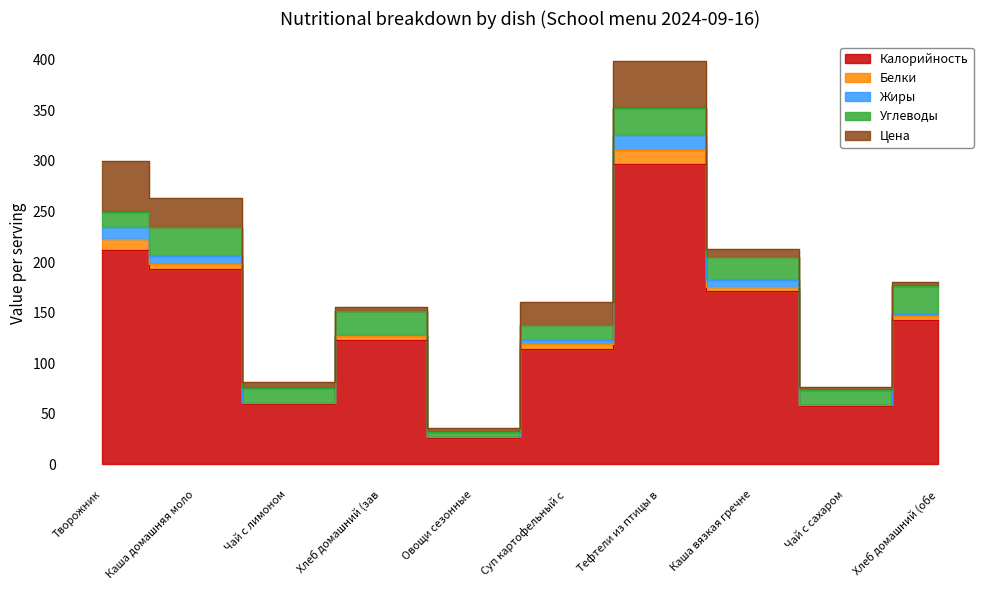

How many lines are shown in the chart?

5